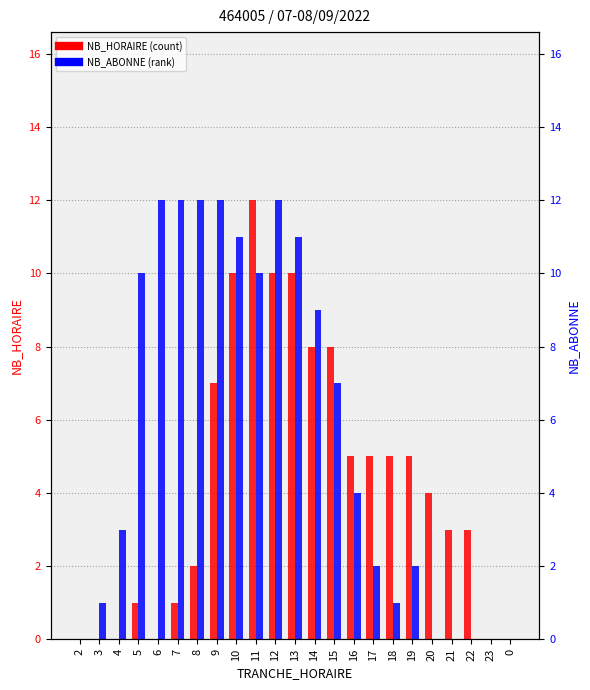

How many values in the NB_HORAIRE series are below 4?

11